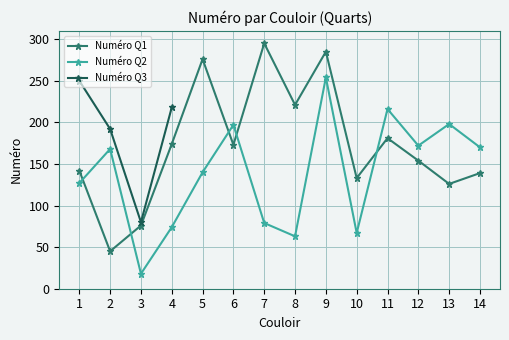

True or false: Numéro Q1 has more than 1 interior local peaks.

True